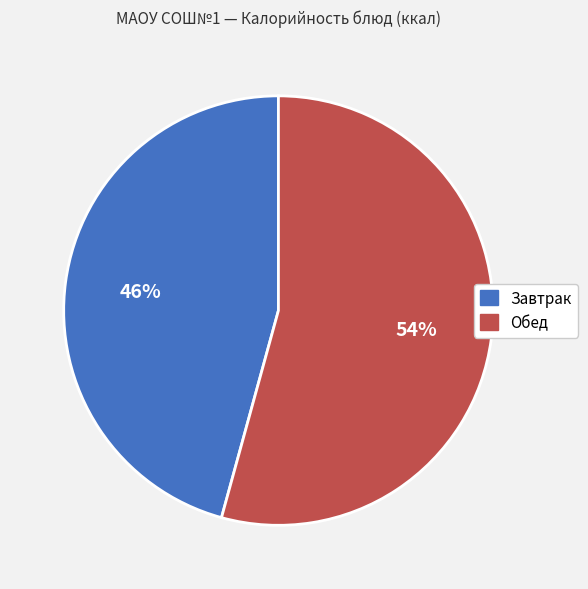

To the nearest percent, what is the average slice percentage?

50%